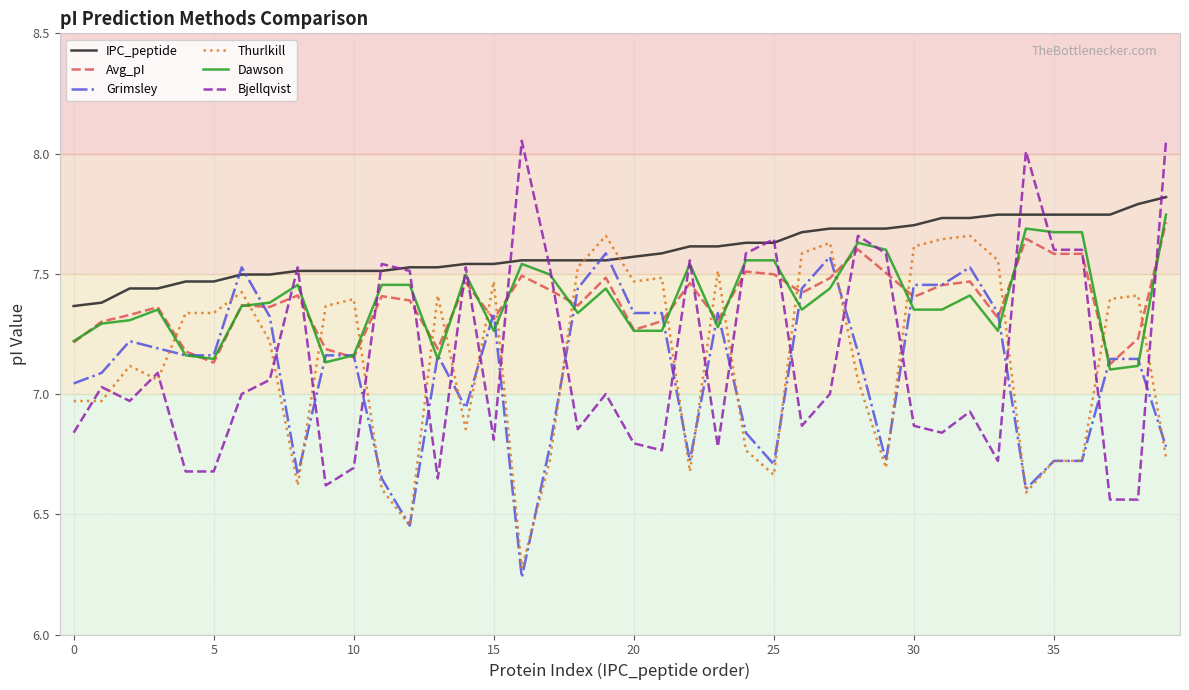

How many series are shown in this chart?

6